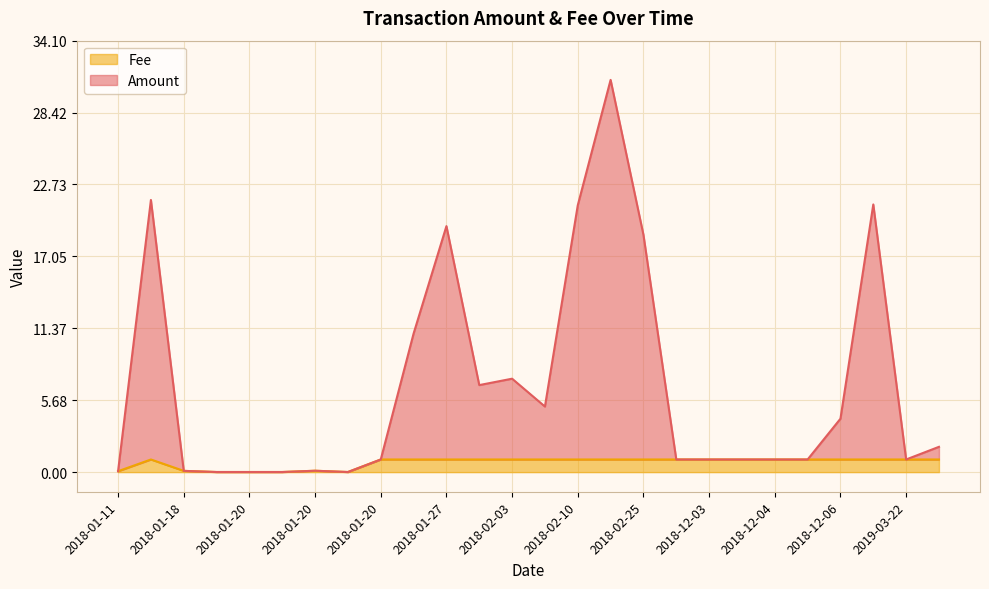

Does the chart have visible grid lines?

Yes